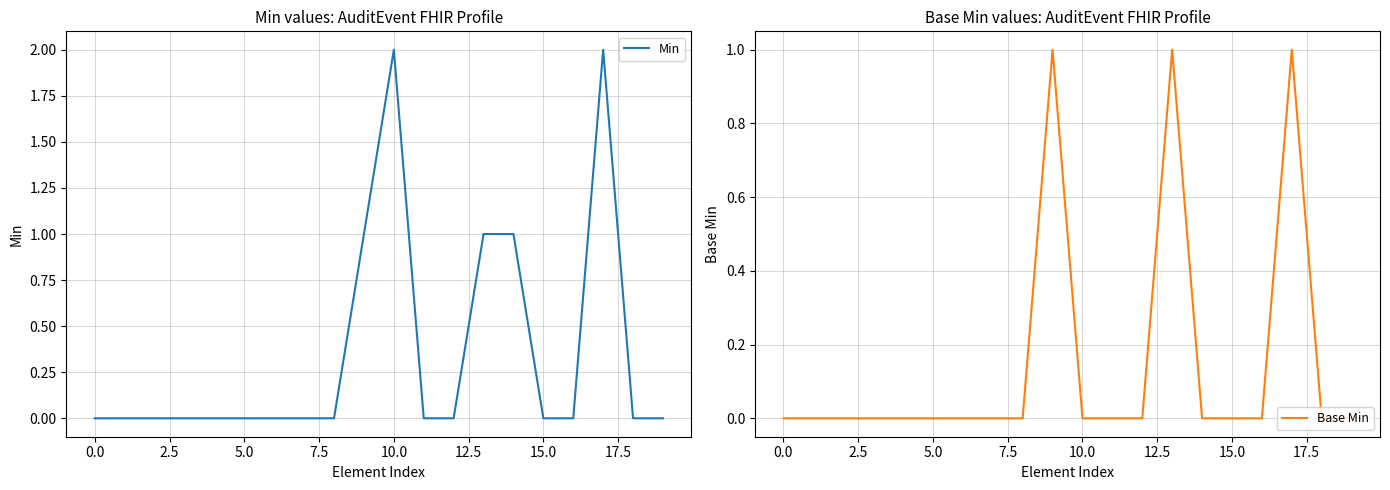

Reading left to right, list all the values displayed in this chart.

Min: 0	0	0	0	0	0	0	0	0	1	2	0	0	1	1	0	0	2	0	0
Base Min: 0	0	0	0	0	0	0	0	0	1	0	0	0	1	0	0	0	1	0	0